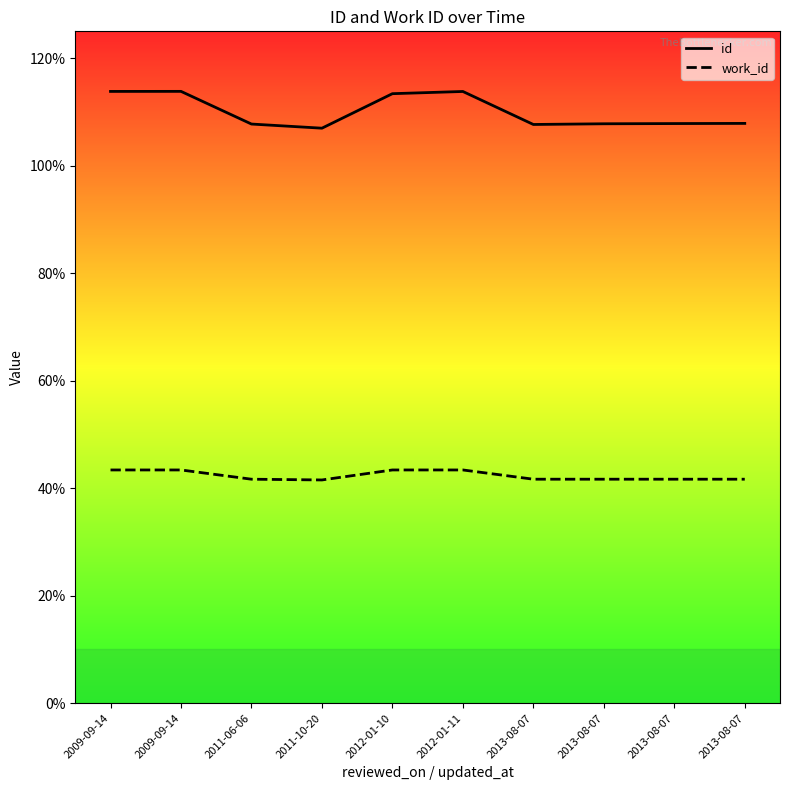

Does the chart display data point markers on the line(s)?

No